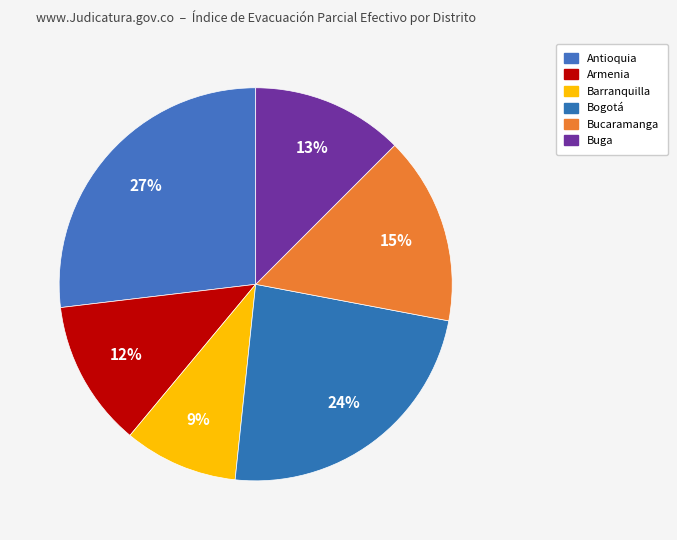

Combined, do Bogotá and Armenia account for over 50%?

No